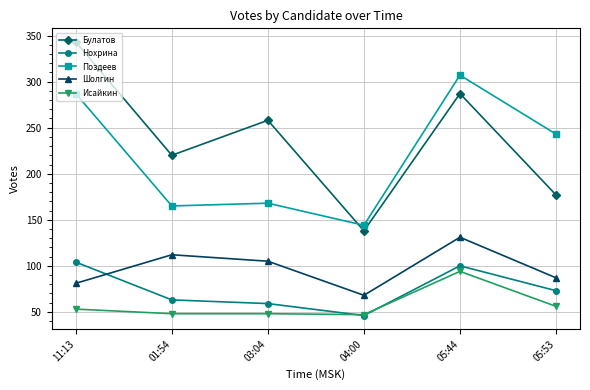

What is the difference between the Булатов values at 04:00 and 01:54?

82